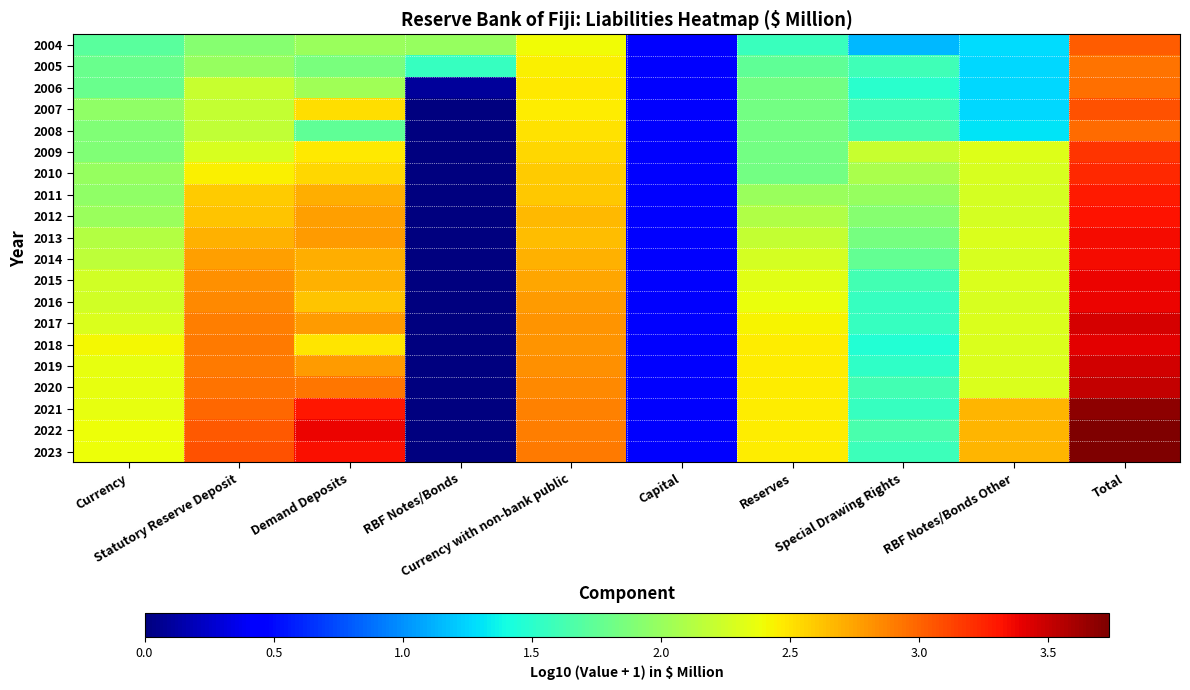

Reading left to right, extract all data points from this chart.

2004: Currency=1.7	Statutory Reserve Deposit=1.9	Demand Deposits=2.0	RBF Notes/Bonds=2.0	Currency with non-bank public=2.4	Capital=0.5	Reserves=1.6	Special Drawing Rights=1.1	RBF Notes/Bonds Other=1.3	Total=3.0
2005: Currency=1.8	Statutory Reserve Deposit=2.0	Demand Deposits=1.9	RBF Notes/Bonds=1.6	Currency with non-bank public=2.4	Capital=0.5	Reserves=1.7	Special Drawing Rights=1.6	RBF Notes/Bonds Other=1.3	Total=2.9
2006: Currency=1.8	Statutory Reserve Deposit=2.2	Demand Deposits=2.0	RBF Notes/Bonds=0.1	Currency with non-bank public=2.5	Capital=0.5	Reserves=1.8	Special Drawing Rights=1.5	RBF Notes/Bonds Other=1.3	Total=3.0
2007: Currency=2.0	Statutory Reserve Deposit=2.2	Demand Deposits=2.5	RBF Notes/Bonds=0.0	Currency with non-bank public=2.5	Capital=0.5	Reserves=1.8	Special Drawing Rights=1.6	RBF Notes/Bonds Other=1.3	Total=3.1
2008: Currency=1.9	Statutory Reserve Deposit=2.2	Demand Deposits=1.7	RBF Notes/Bonds=0.0	Currency with non-bank public=2.5	Capital=0.5	Reserves=1.8	Special Drawing Rights=1.6	RBF Notes/Bonds Other=1.3	Total=3.0
2009: Currency=1.9	Statutory Reserve Deposit=2.3	Demand Deposits=2.5	RBF Notes/Bonds=0.0	Currency with non-bank public=2.6	Capital=0.5	Reserves=1.8	Special Drawing Rights=2.2	RBF Notes/Bonds Other=2.3	Total=3.2
2010: Currency=2.0	Statutory Reserve Deposit=2.4	Demand Deposits=2.5	RBF Notes/Bonds=0.0	Currency with non-bank public=2.6	Capital=0.5	Reserves=1.8	Special Drawing Rights=2.1	RBF Notes/Bonds Other=2.3	Total=3.2
2011: Currency=2.0	Statutory Reserve Deposit=2.6	Demand Deposits=2.7	RBF Notes/Bonds=0.0	Currency with non-bank public=2.6	Capital=0.5	Reserves=2.0	Special Drawing Rights=2.0	RBF Notes/Bonds Other=2.3	Total=3.3
2012: Currency=2.0	Statutory Reserve Deposit=2.6	Demand Deposits=2.8	RBF Notes/Bonds=0.0	Currency with non-bank public=2.7	Capital=0.5	Reserves=2.1	Special Drawing Rights=1.9	RBF Notes/Bonds Other=2.3	Total=3.3
2013: Currency=2.1	Statutory Reserve Deposit=2.7	Demand Deposits=2.8	RBF Notes/Bonds=0.0	Currency with non-bank public=2.6	Capital=0.5	Reserves=2.2	Special Drawing Rights=1.8	RBF Notes/Bonds Other=2.3	Total=3.3
2014: Currency=2.2	Statutory Reserve Deposit=2.8	Demand Deposits=2.7	RBF Notes/Bonds=0.0	Currency with non-bank public=2.7	Capital=0.5	Reserves=2.3	Special Drawing Rights=1.8	RBF Notes/Bonds Other=2.3	Total=3.4
2015: Currency=2.3	Statutory Reserve Deposit=2.8	Demand Deposits=2.7	RBF Notes/Bonds=0.0	Currency with non-bank public=2.7	Capital=0.5	Reserves=2.3	Special Drawing Rights=1.6	RBF Notes/Bonds Other=2.3	Total=3.4
2016: Currency=2.3	Statutory Reserve Deposit=2.8	Demand Deposits=2.6	RBF Notes/Bonds=0.0	Currency with non-bank public=2.8	Capital=0.5	Reserves=2.4	Special Drawing Rights=1.6	RBF Notes/Bonds Other=2.3	Total=3.4
2017: Currency=2.3	Statutory Reserve Deposit=2.9	Demand Deposits=2.8	RBF Notes/Bonds=0.0	Currency with non-bank public=2.8	Capital=0.5	Reserves=2.4	Special Drawing Rights=1.6	RBF Notes/Bonds Other=2.3	Total=3.4
2018: Currency=2.4	Statutory Reserve Deposit=2.9	Demand Deposits=2.5	RBF Notes/Bonds=0.0	Currency with non-bank public=2.8	Capital=0.5	Reserves=2.5	Special Drawing Rights=1.5	RBF Notes/Bonds Other=2.3	Total=3.4
2019: Currency=2.4	Statutory Reserve Deposit=2.9	Demand Deposits=2.8	RBF Notes/Bonds=0.0	Currency with non-bank public=2.8	Capital=0.5	Reserves=2.5	Special Drawing Rights=1.5	RBF Notes/Bonds Other=2.3	Total=3.5
2020: Currency=2.4	Statutory Reserve Deposit=2.9	Demand Deposits=2.9	RBF Notes/Bonds=0.0	Currency with non-bank public=2.8	Capital=0.5	Reserves=2.5	Special Drawing Rights=1.6	RBF Notes/Bonds Other=2.3	Total=3.5
2021: Currency=2.4	Statutory Reserve Deposit=3.0	Demand Deposits=3.3	RBF Notes/Bonds=0.0	Currency with non-bank public=2.9	Capital=0.5	Reserves=2.5	Special Drawing Rights=1.6	RBF Notes/Bonds Other=2.7	Total=3.7
2022: Currency=2.4	Statutory Reserve Deposit=3.0	Demand Deposits=3.4	RBF Notes/Bonds=0.0	Currency with non-bank public=2.9	Capital=0.5	Reserves=2.5	Special Drawing Rights=1.6	RBF Notes/Bonds Other=2.7	Total=3.7
2023: Currency=2.4	Statutory Reserve Deposit=3.1	Demand Deposits=3.3	RBF Notes/Bonds=0.0	Currency with non-bank public=2.9	Capital=0.5	Reserves=2.5	Special Drawing Rights=1.6	RBF Notes/Bonds Other=2.7	Total=3.7